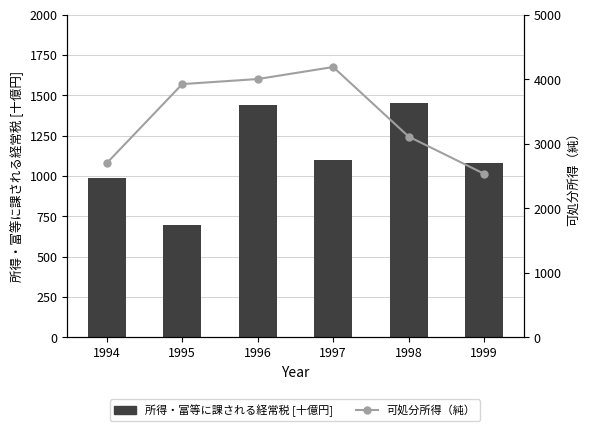

What is the difference between the 所得・富等に課される経常税 [十億円] values at 1997 and 1995?

403.6